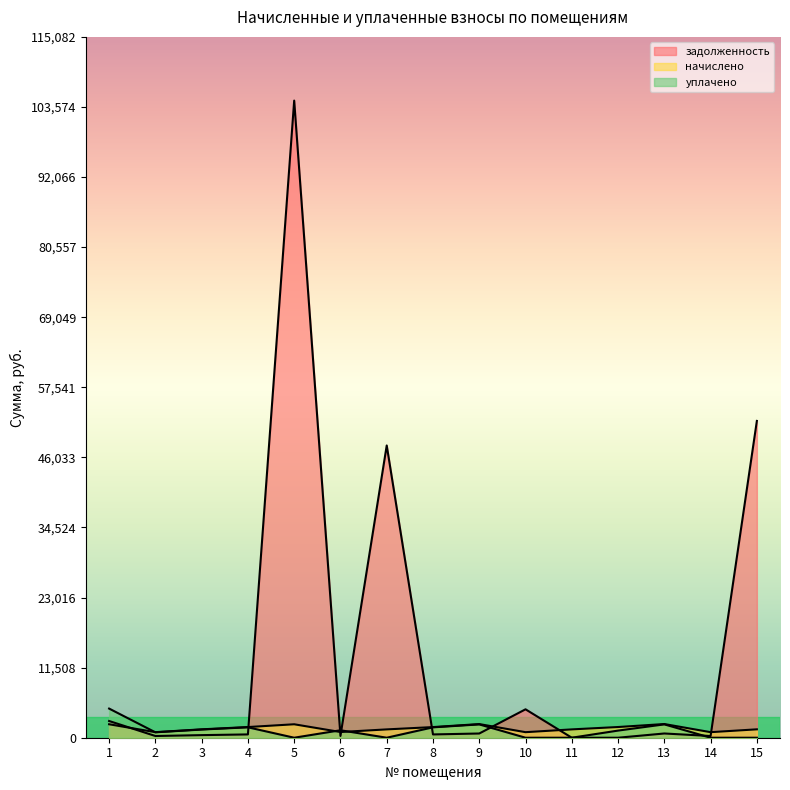

What is the difference between the second highest and minimum values in the задолженность series?

52020.4